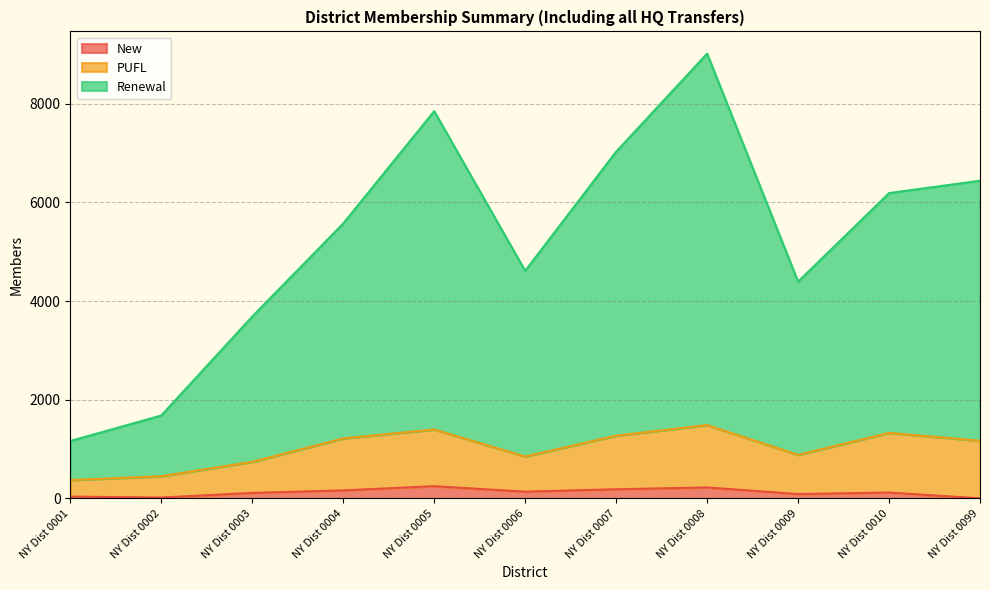

The New series shows 19 at NY Dist 0002. True or false?

True